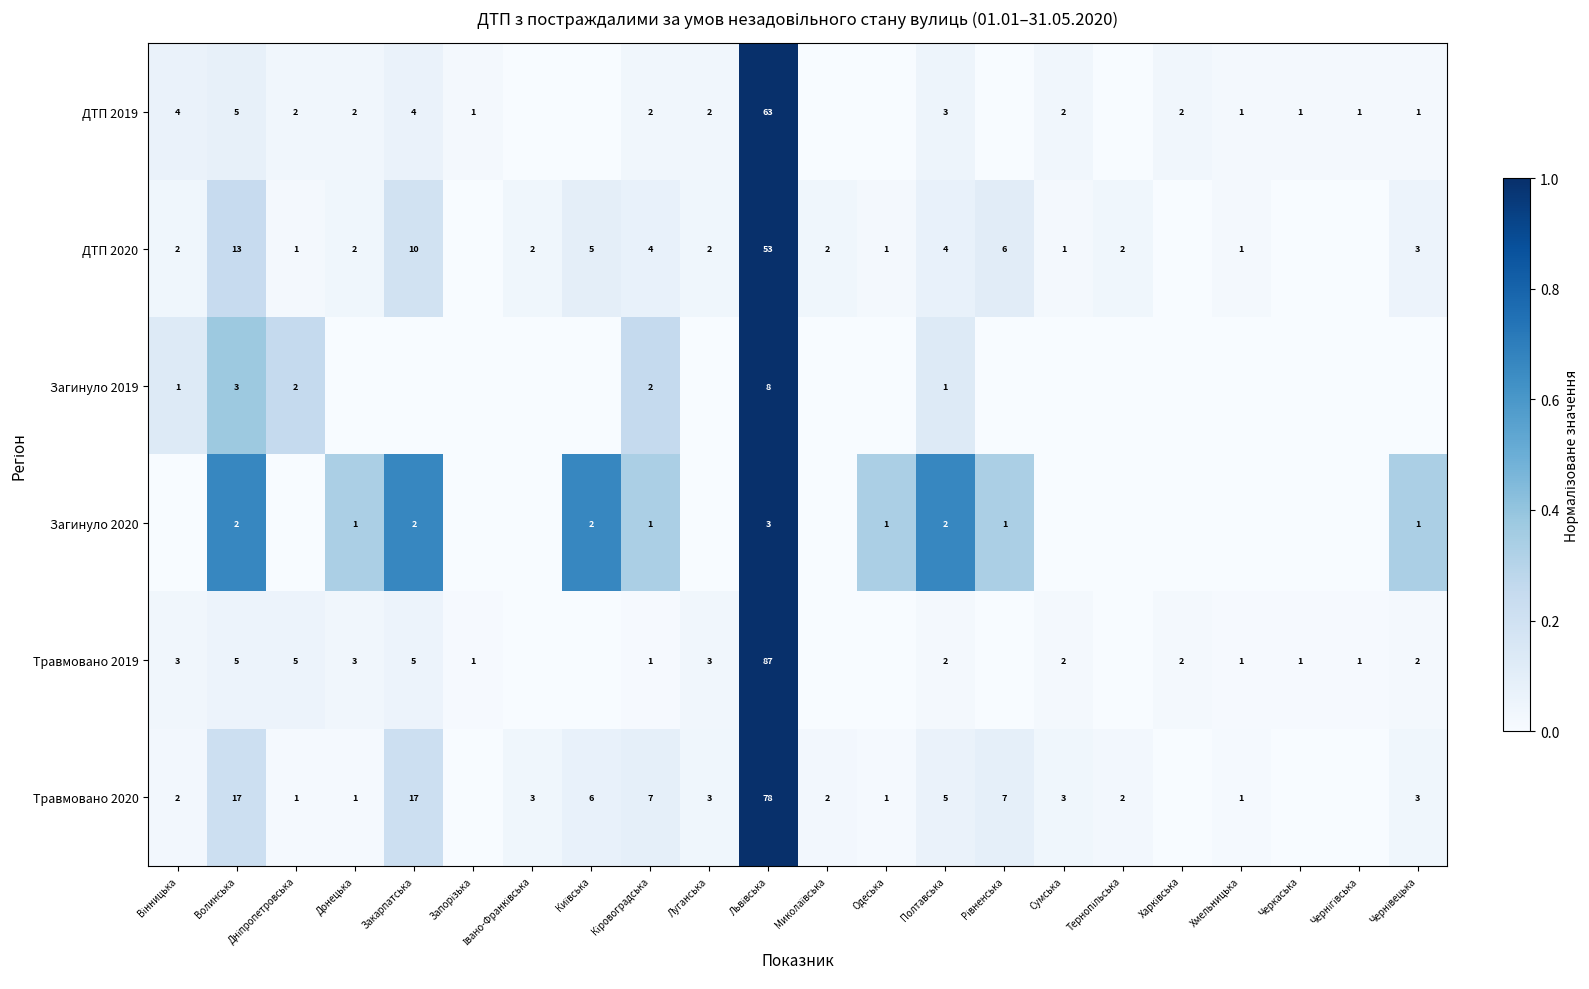

True or false: Травмовано 2020 has a value of 0 at Одеська.

False